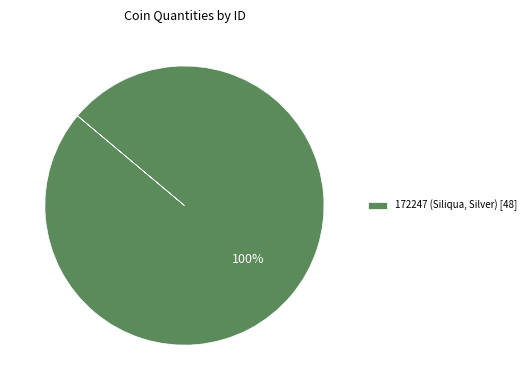

Does 172247 (Siliqua, Silver) [48] account for over 50% of the chart?

Yes